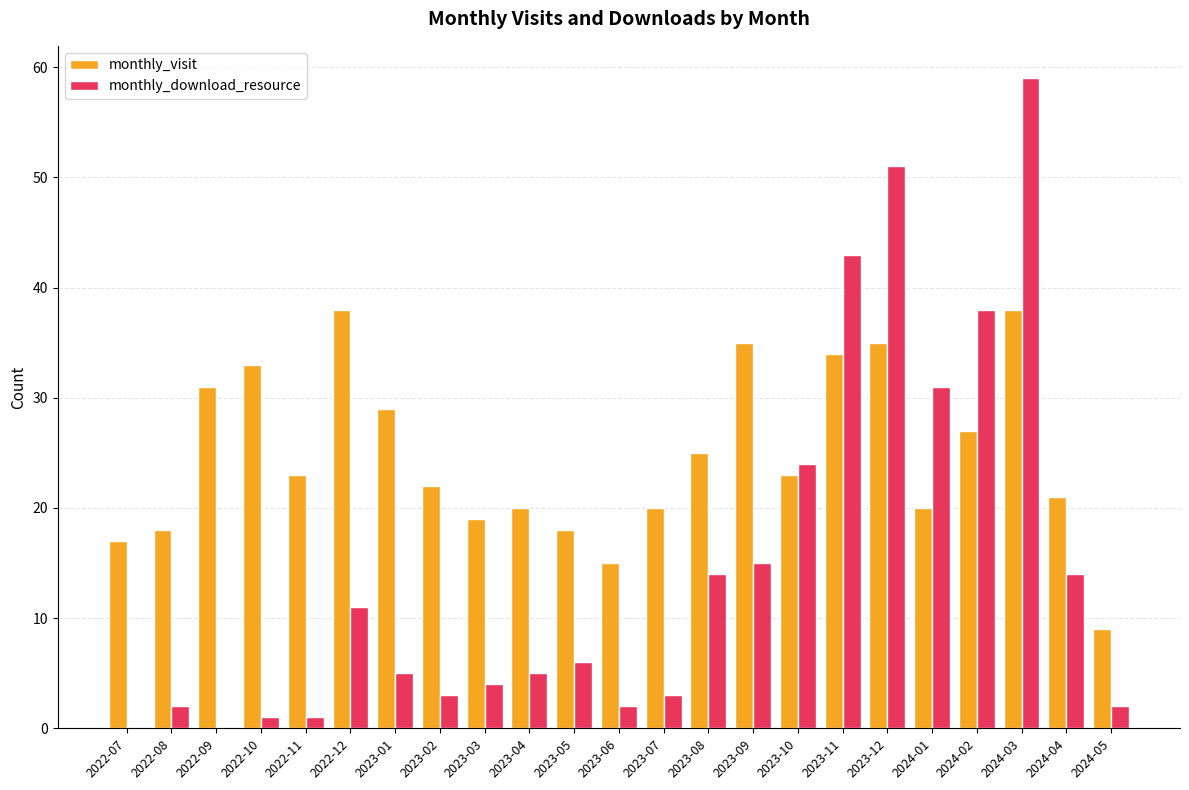

Is it true that monthly_download_resource equals 53 at 2024-01?

False